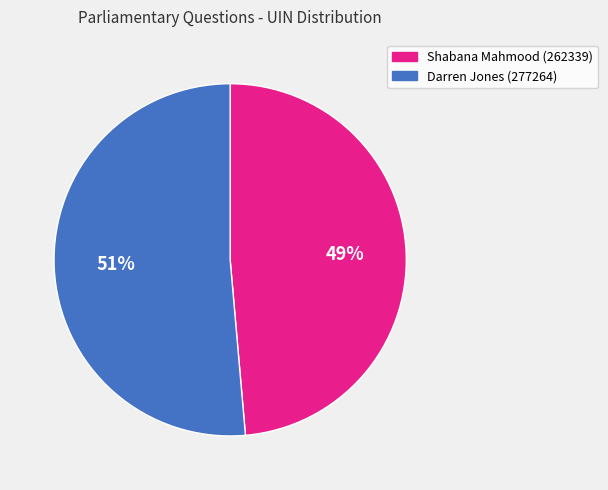

What percentage is the Shabana Mahmood (262339) slice, to the nearest percent?

49%